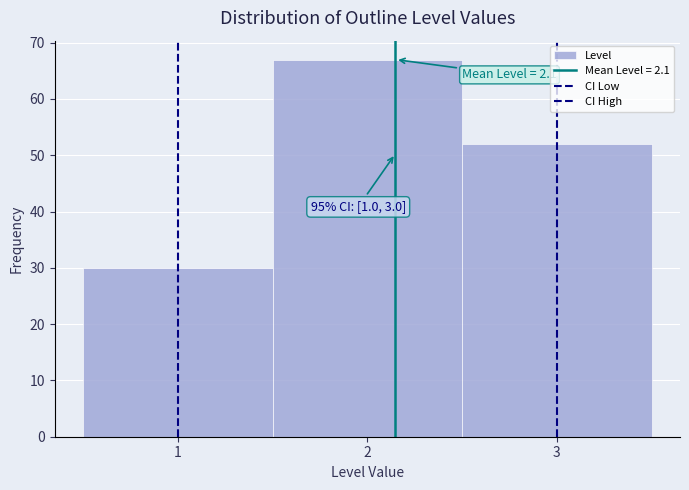

Which range on the x-axis has the tallest bar?

1.5 to 2.5